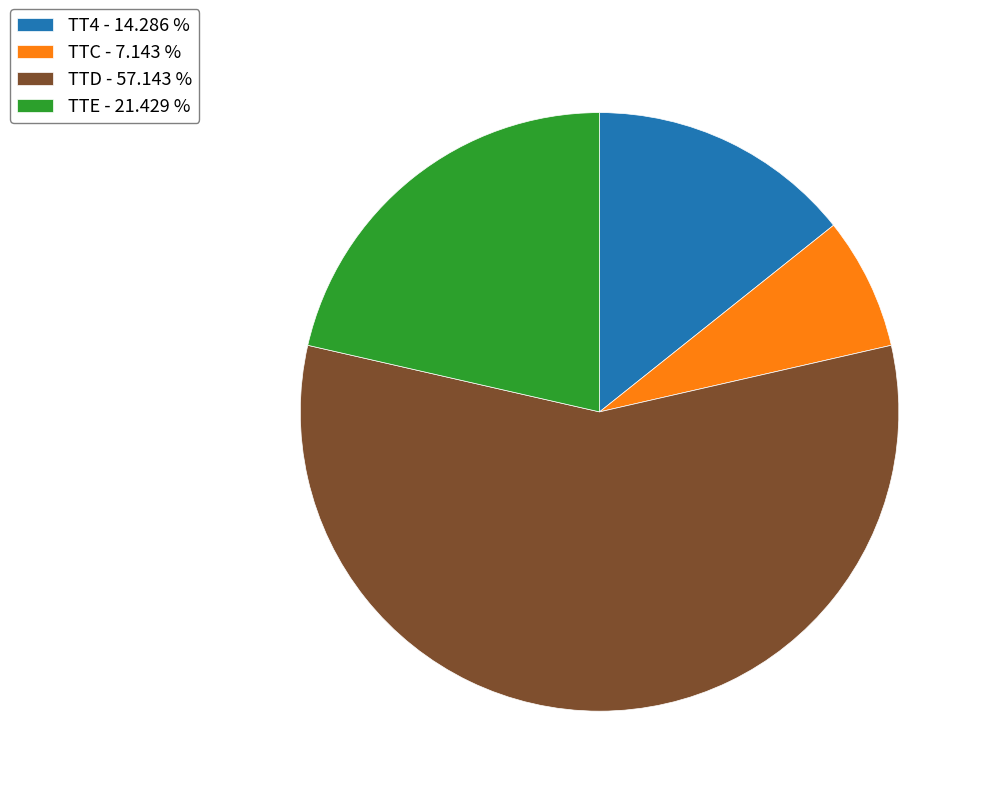

Combined, do TT4 - 14.286 % and TTC - 7.143 % account for over 50%?

No